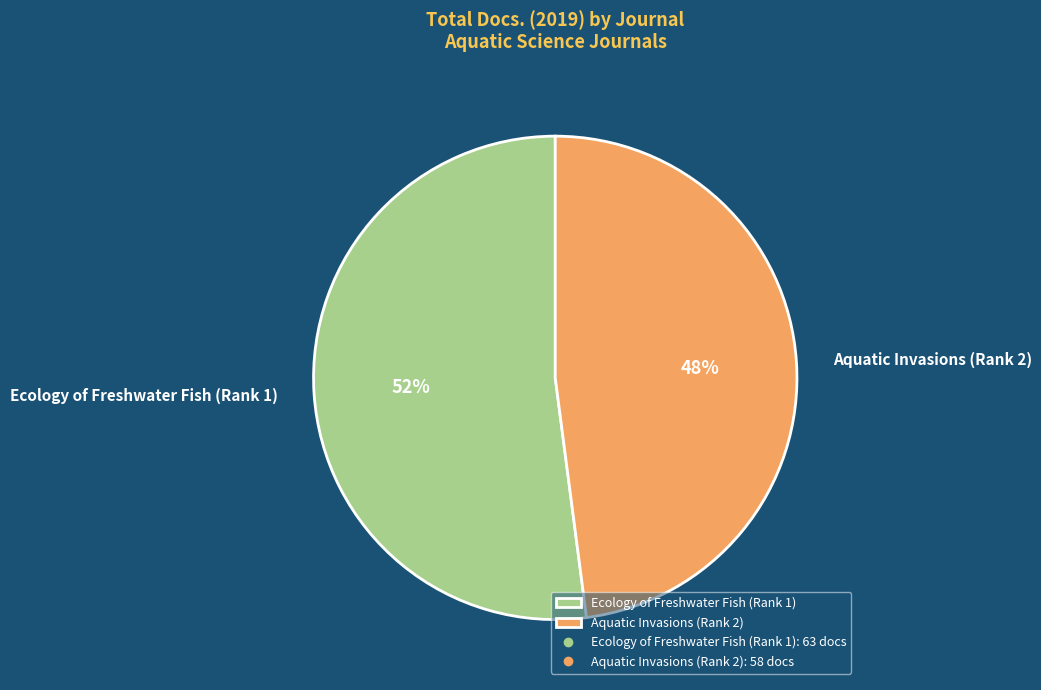

To the nearest percent, what is the difference between the Ecology of Freshwater Fish (Rank 1) and Aquatic Invasions (Rank 2) slice percentages?

4%